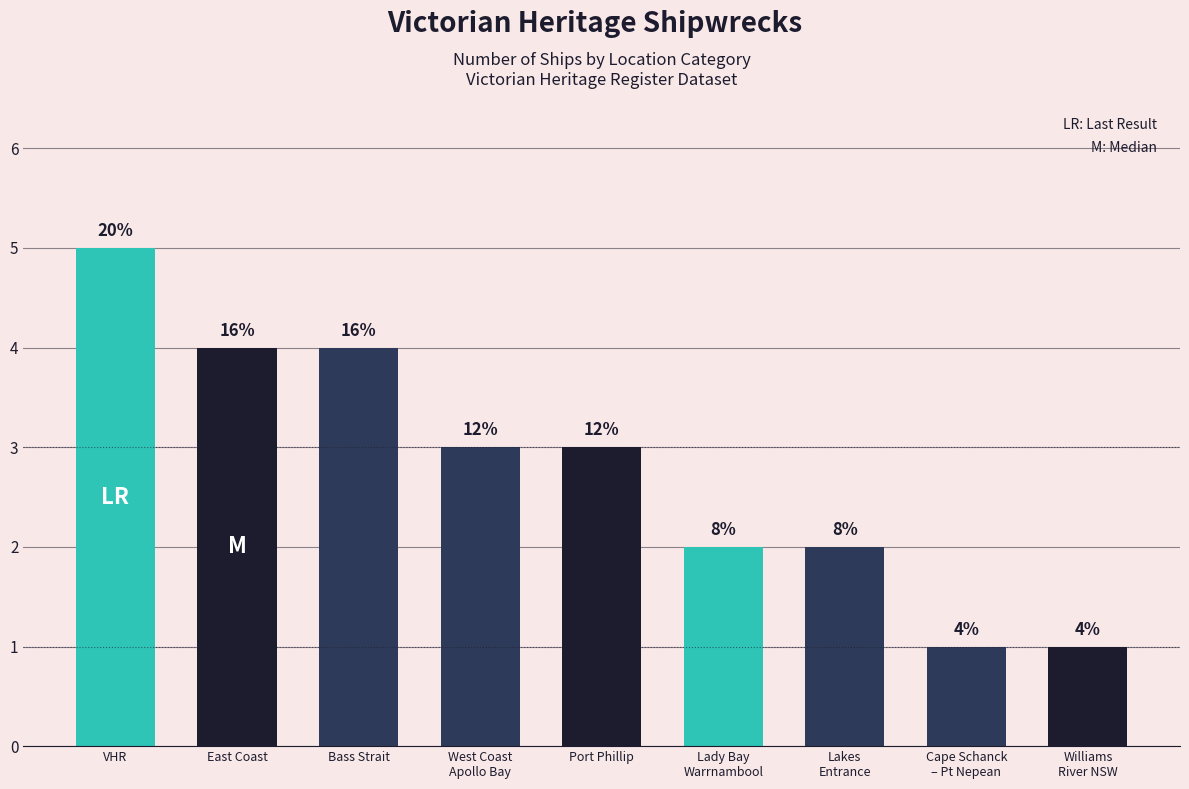

How many bars are there in total?

9